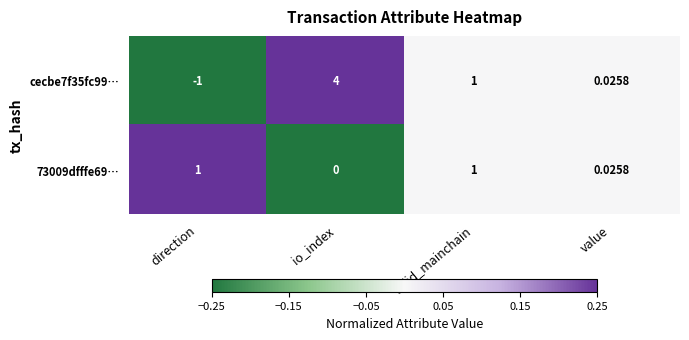

At which label does cecbe7f35fc99… reach its peak?

io_index